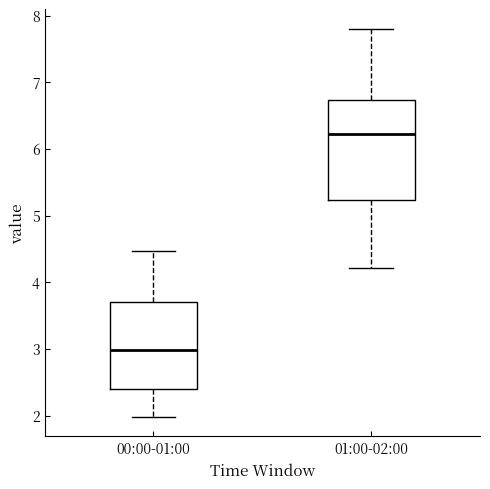

Where does the median line of the box for 00:00-01:00 sit on the y-axis? The values are not printed on the chart, so give them approximately, as read against the axis.

3.0